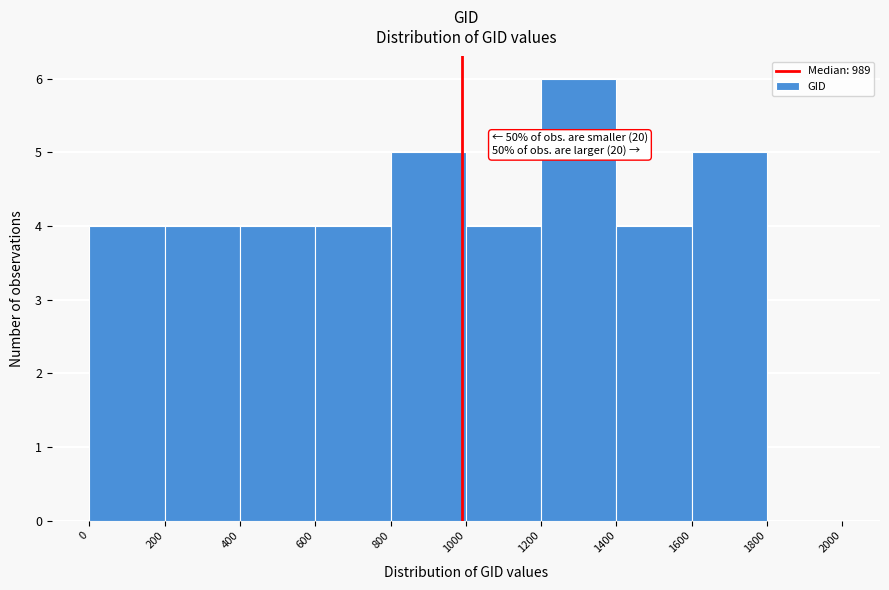

Over which range of the x-axis is the bar tallest?

1200 to 1400